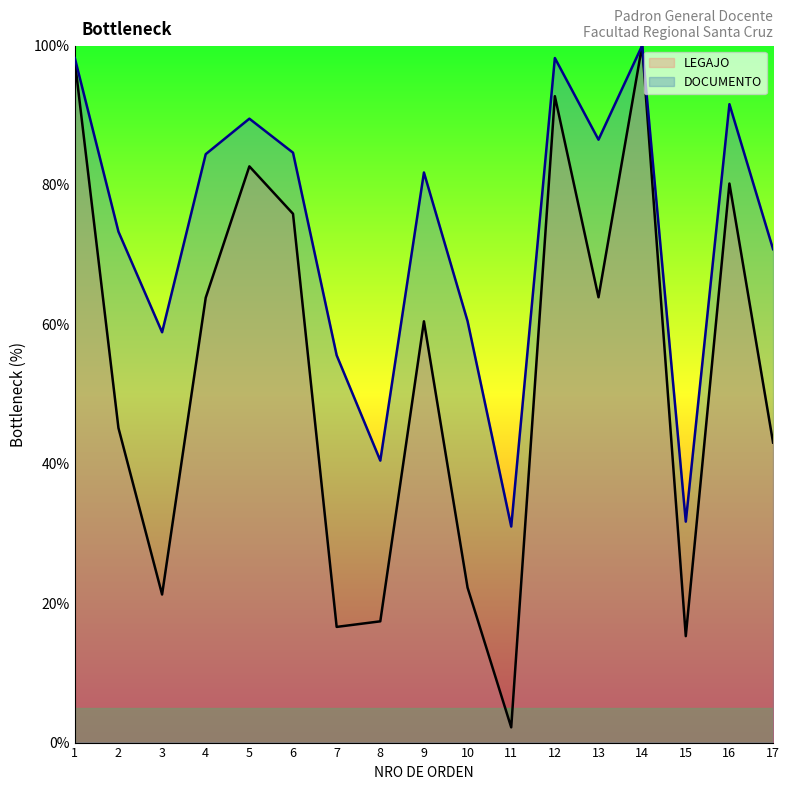

What are all the series names shown in the legend?

LEGAJO, DOCUMENTO